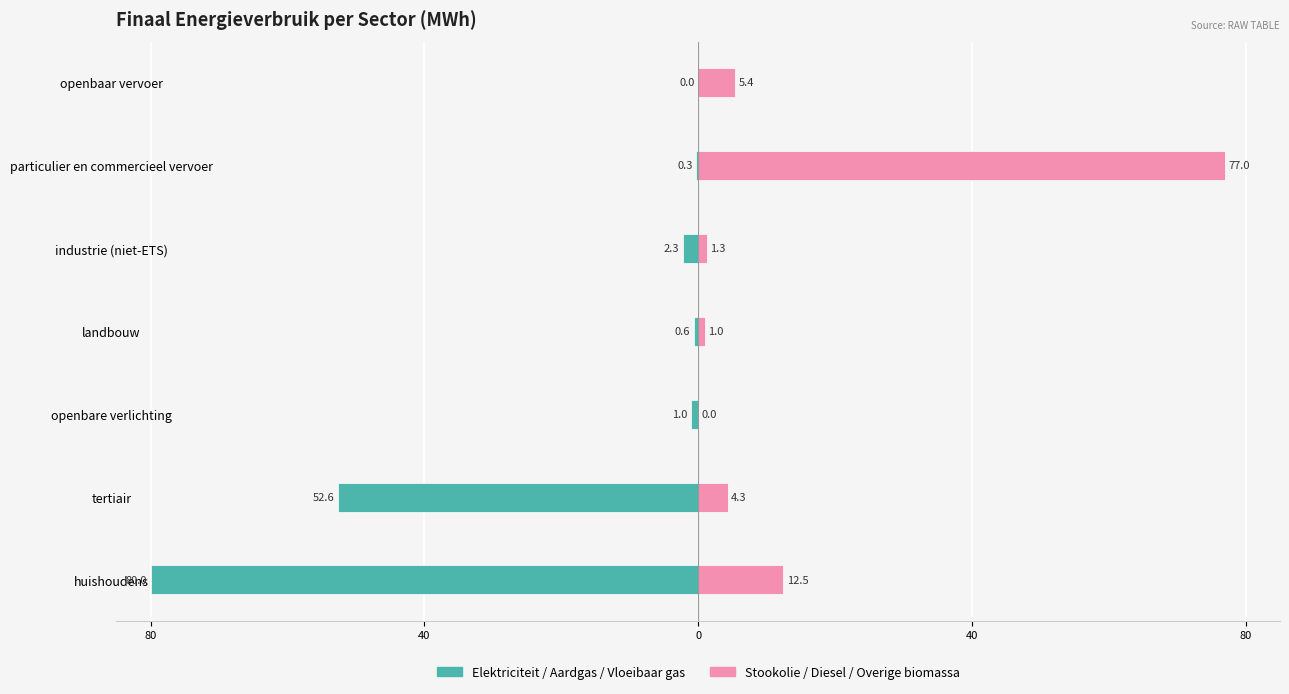

True or false: Stookolie/Diesel/Overige biomassa has a value of 16.6 at huishoudens.

False